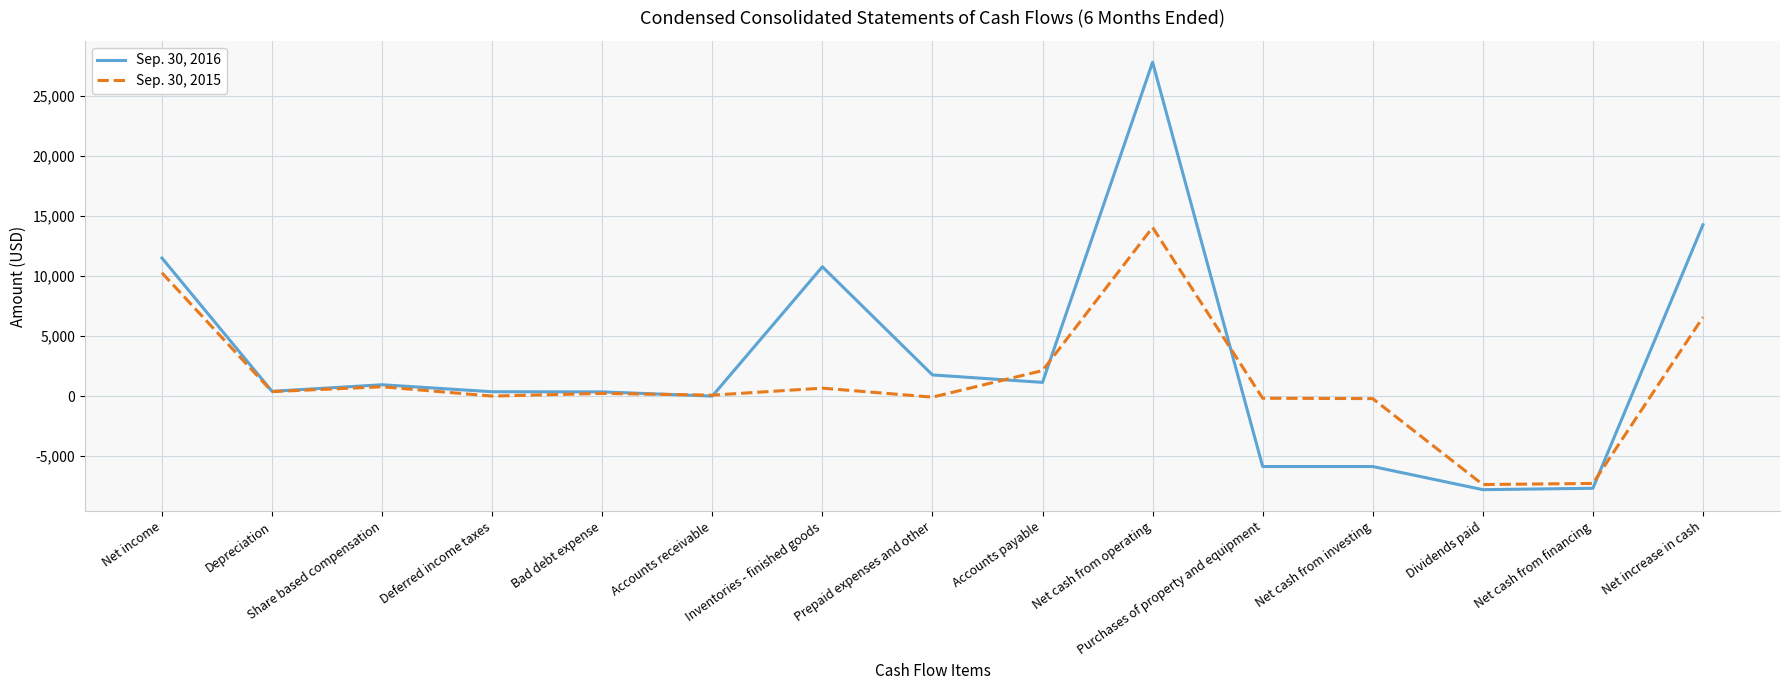

At which category does the chart reach its peak across all series?

Net cash from operating